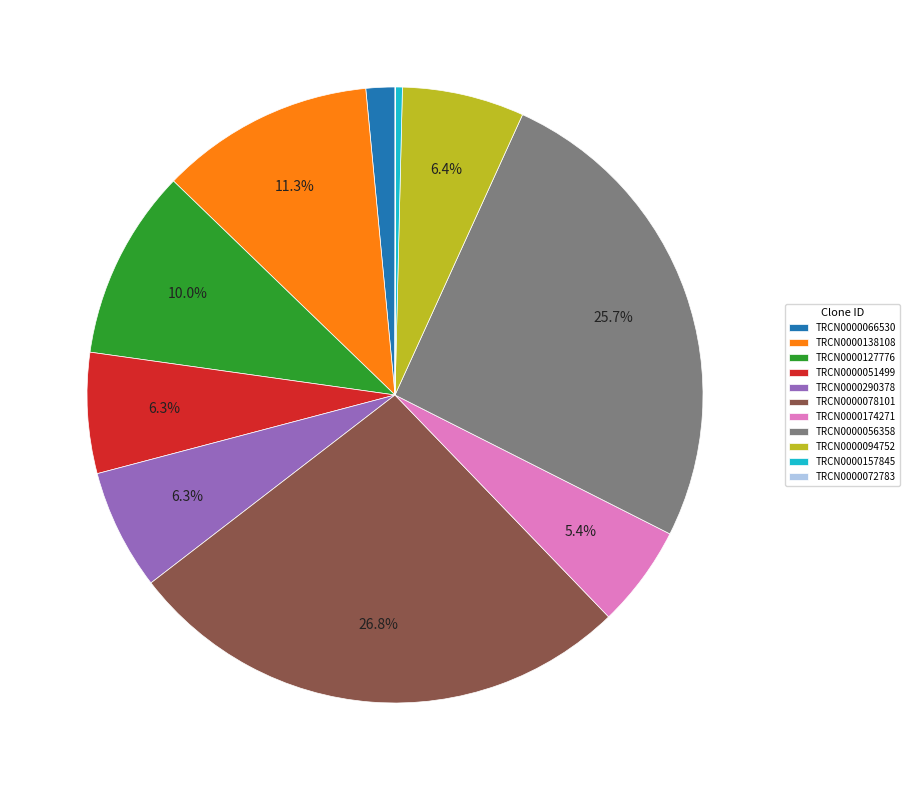

Is it true that TRCN0000290378 is 6% of the pie?

True